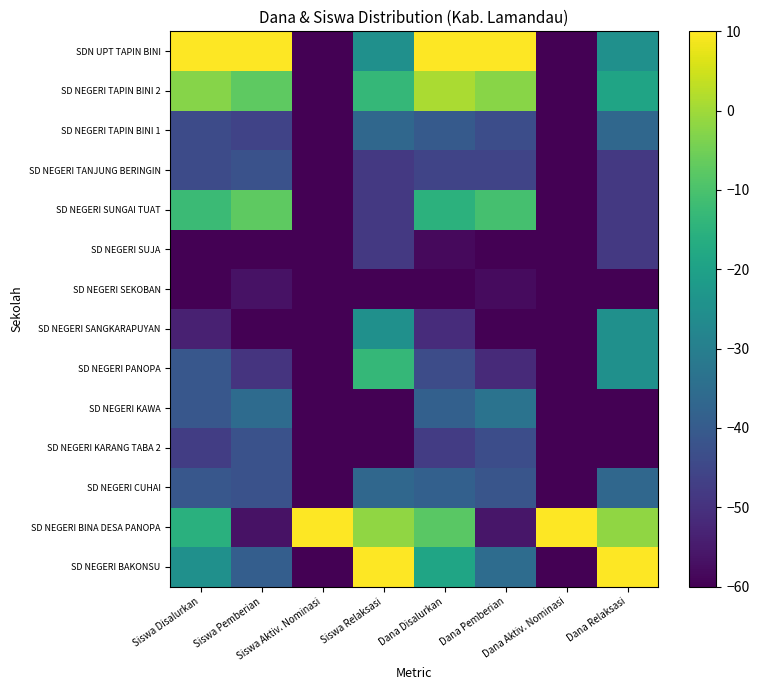

Which has a higher value, Siswa Pemberian or Dana Pemberian?

Dana Pemberian